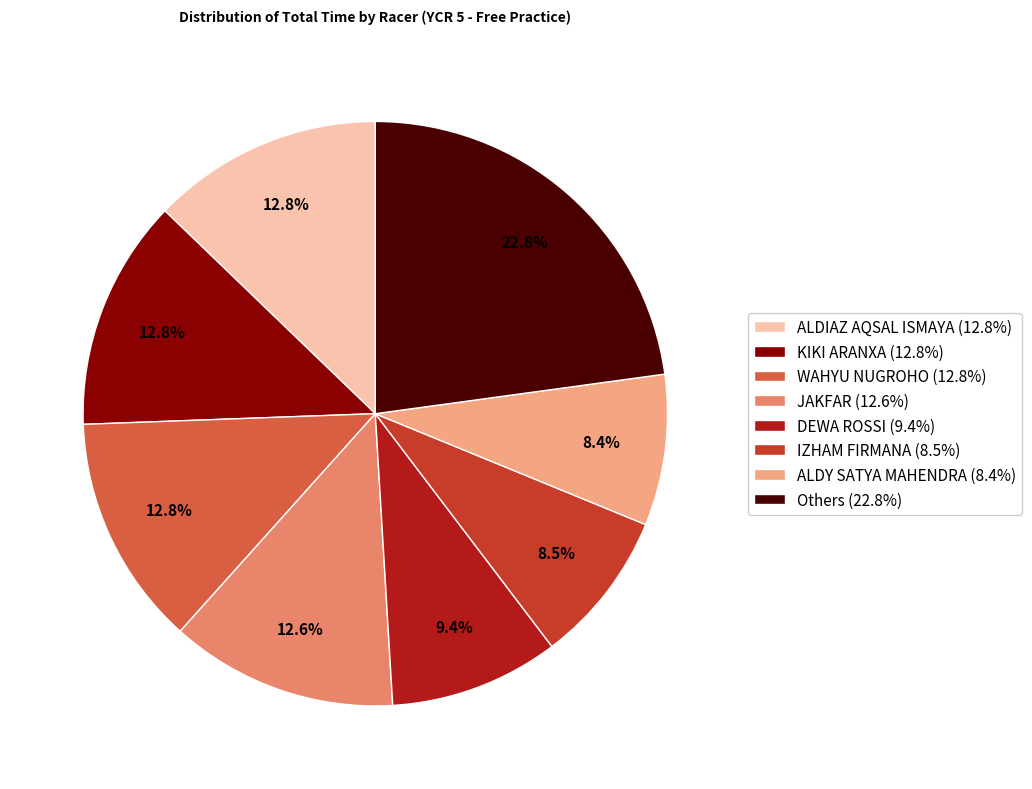

How much of the chart is everything except ALDY SATYA MAHENDRA (8.4%)?

91.6%